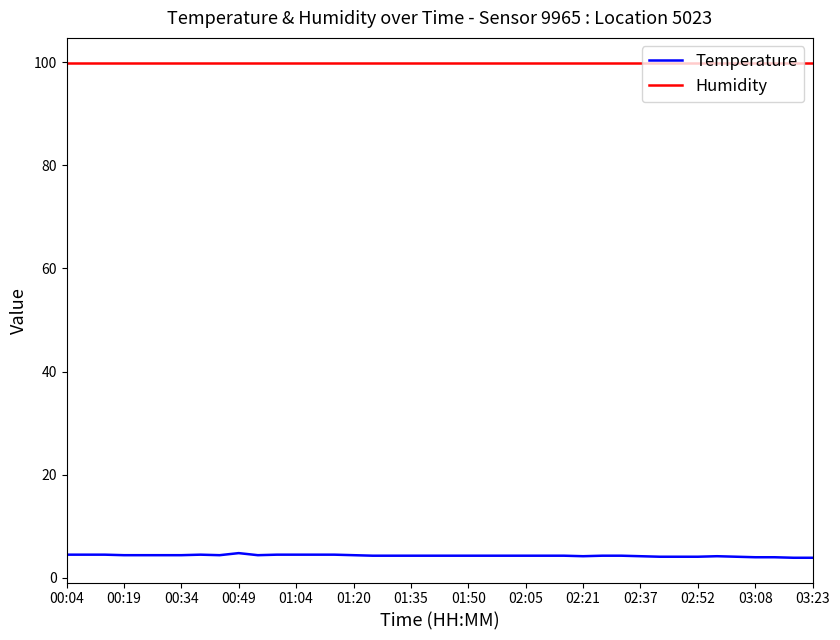

True or false: Humidity and Temperature intersect in this chart.

False